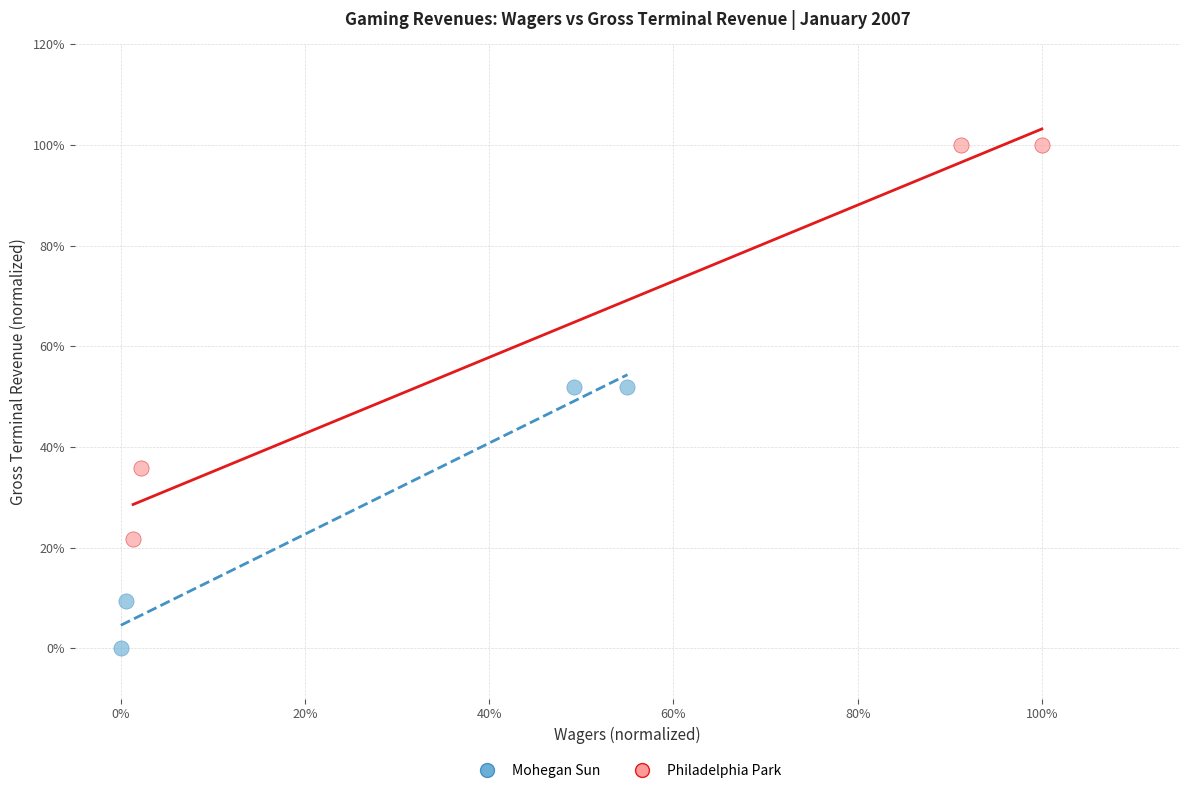

Which series contains the highest Y value?

Philadelphia Park